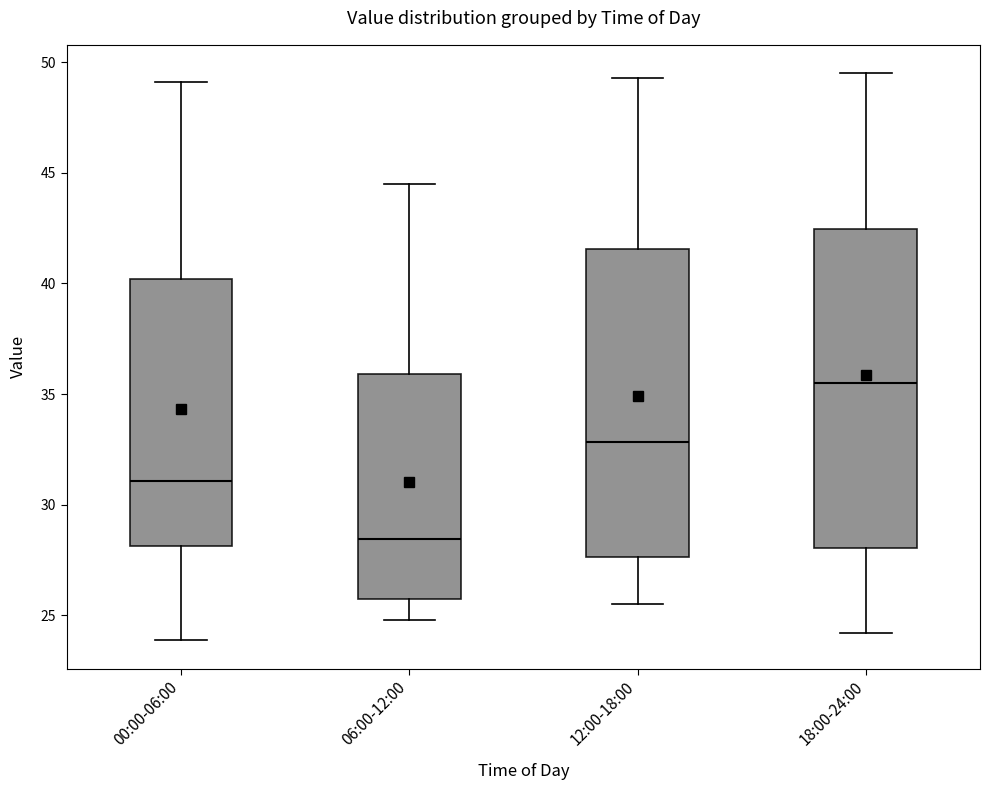

Where is the lower edge of the box for 00:00-06:00 on the y-axis? The values are not printed on the chart, so give them approximately, as read against the axis.

28.0